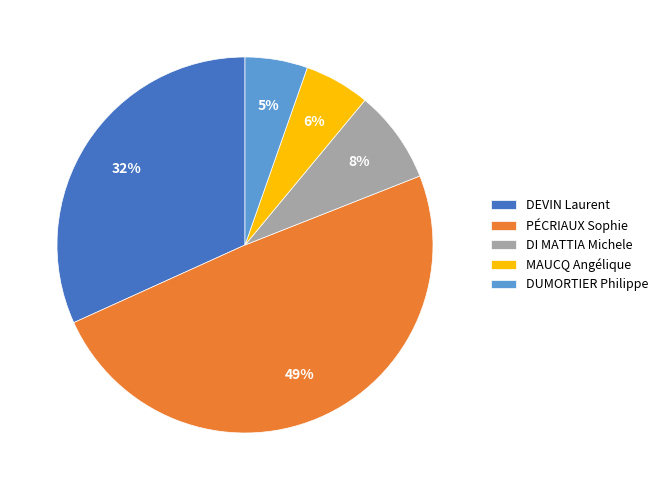

Between DEVIN Laurent and MAUCQ Angélique, which is larger?

DEVIN Laurent